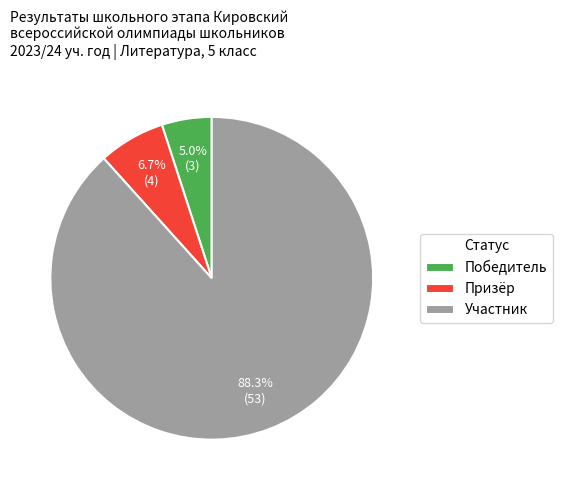

Is there a majority slice in this chart?

Yes